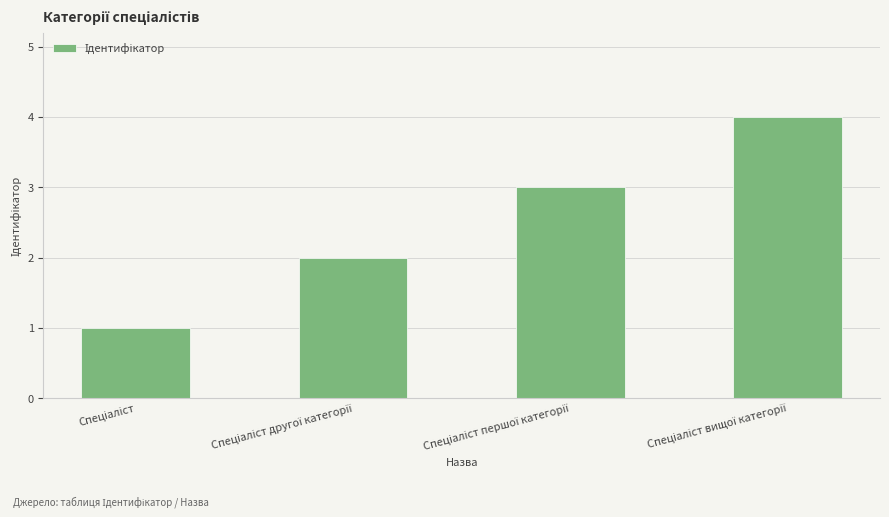

What is the maximum value shown in the chart?

4